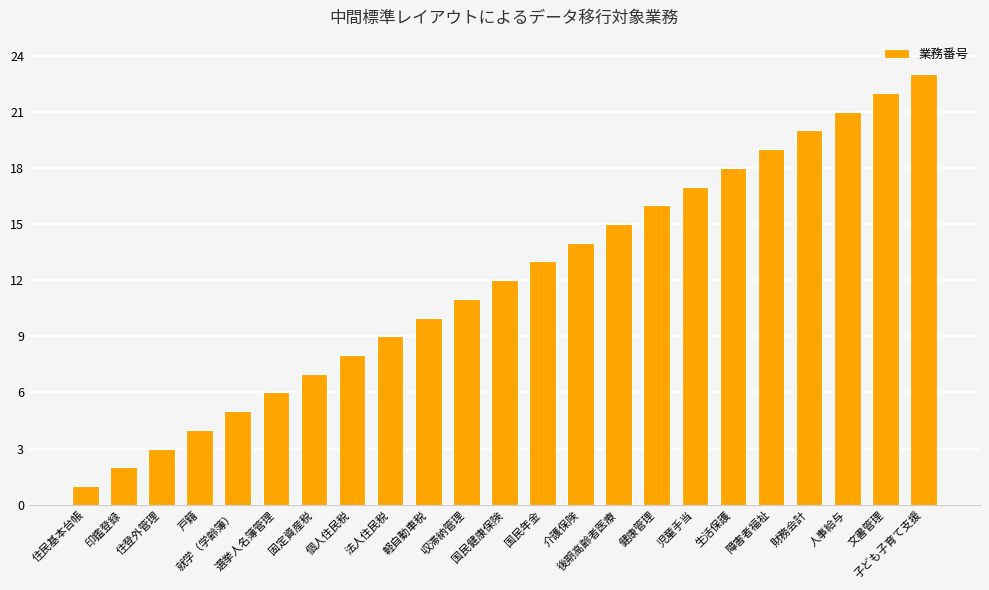

What is the change in value from 就学（学齢簿） to 国民年金?

+8